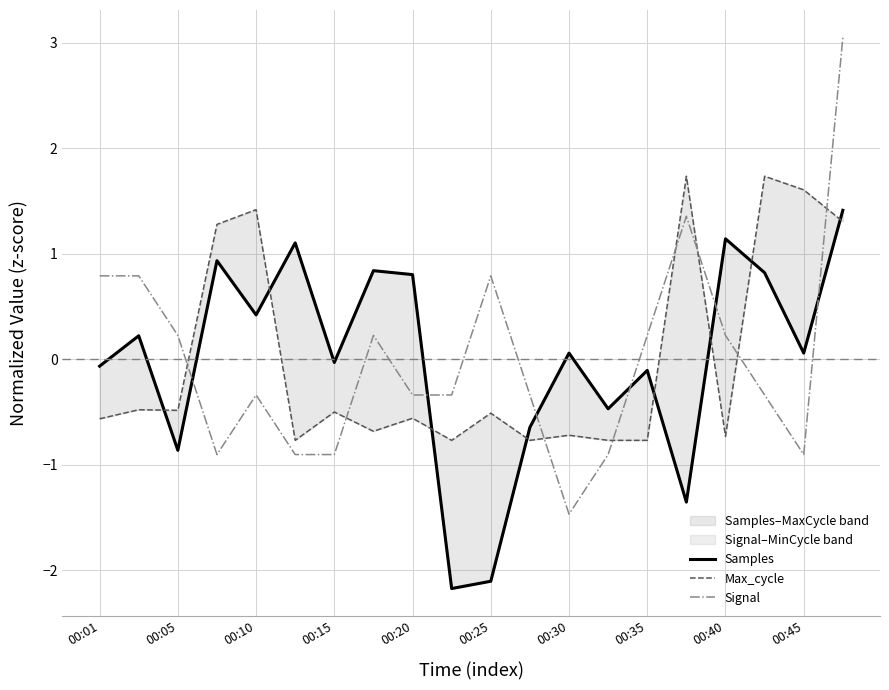

The Signal series shows 0.2 at 00:05. True or false?

True